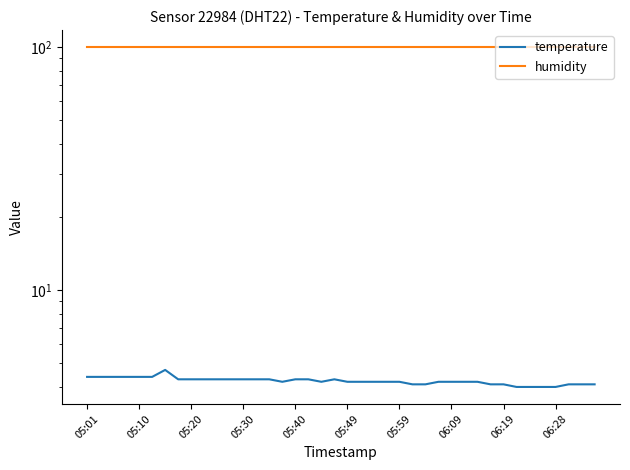

List the series in order of their peak value, highest first.

humidity, temperature